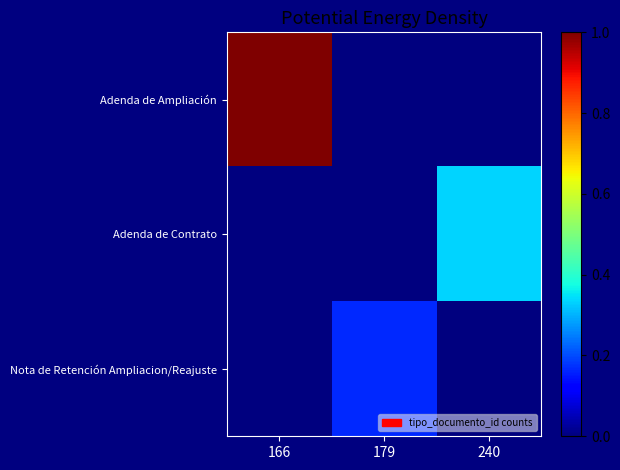

Reading right to left, transcribe all the data shown in this chart.

Adenda de Ampliación: 240=0.0	179=0.0	166=1.0
Adenda de Contrato: 240=0.3	179=0.0	166=0.0
Nota de Retención Ampliacion/Reajuste: 240=0.0	179=0.2	166=0.0